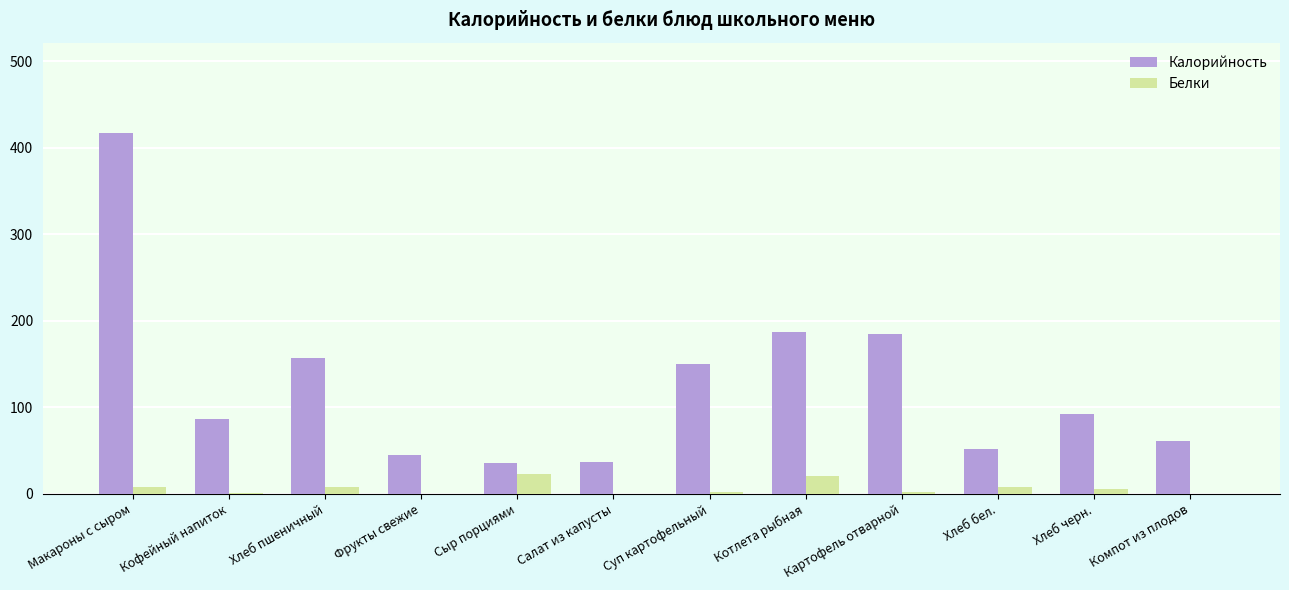

What is the highest value of the Калорийность series?

417.0